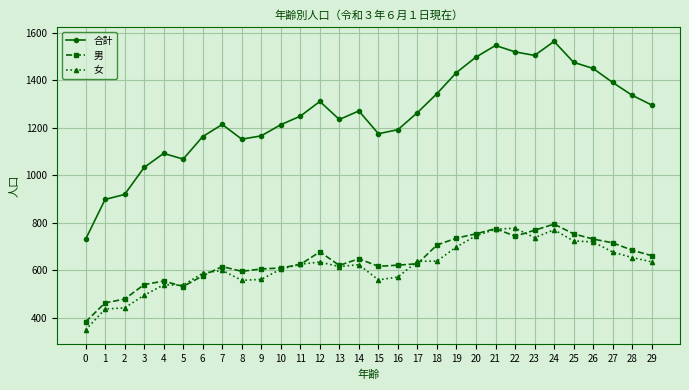

How many lines are shown in the chart?

3